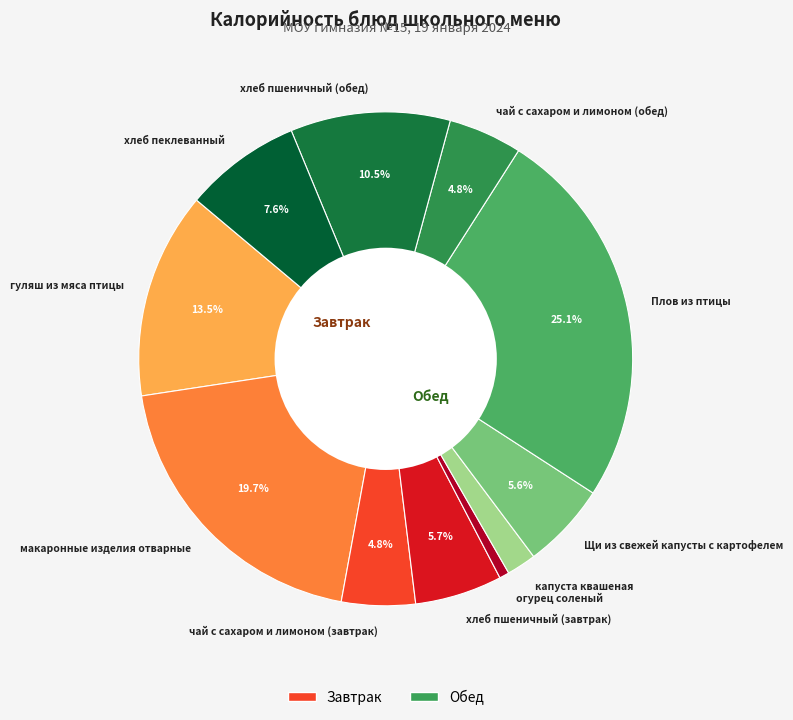

What portion of the pie excludes чай с сахаром и лимоном (обед)?

95.2%